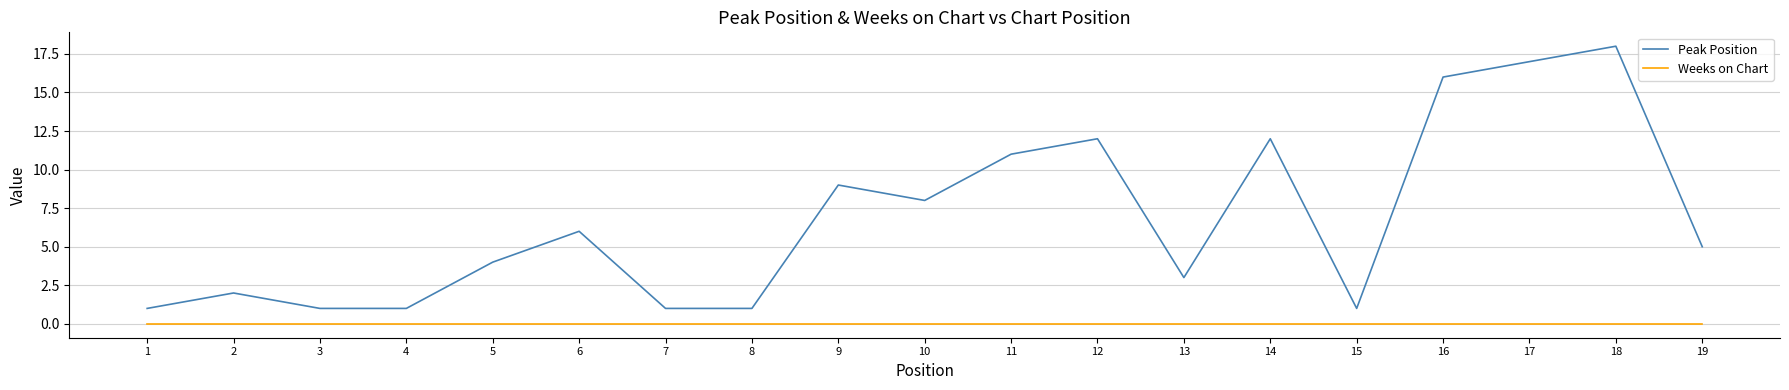

What is the greatest value displayed?

18